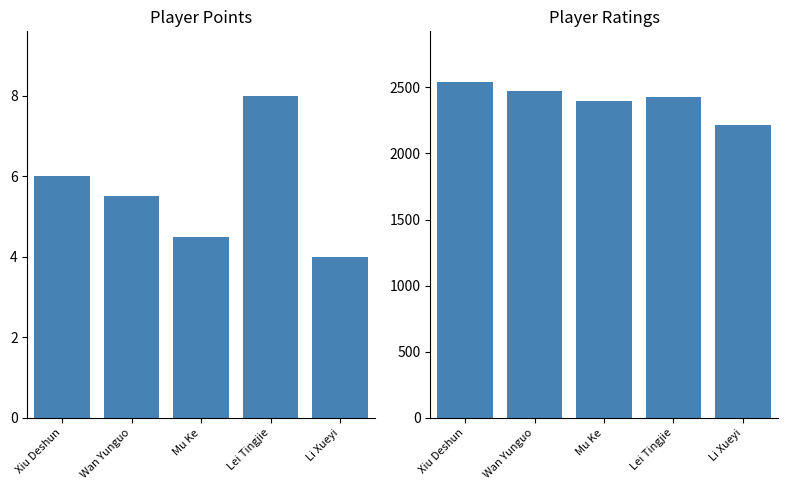

At which label is Points closest to 6?

Xiu Deshun